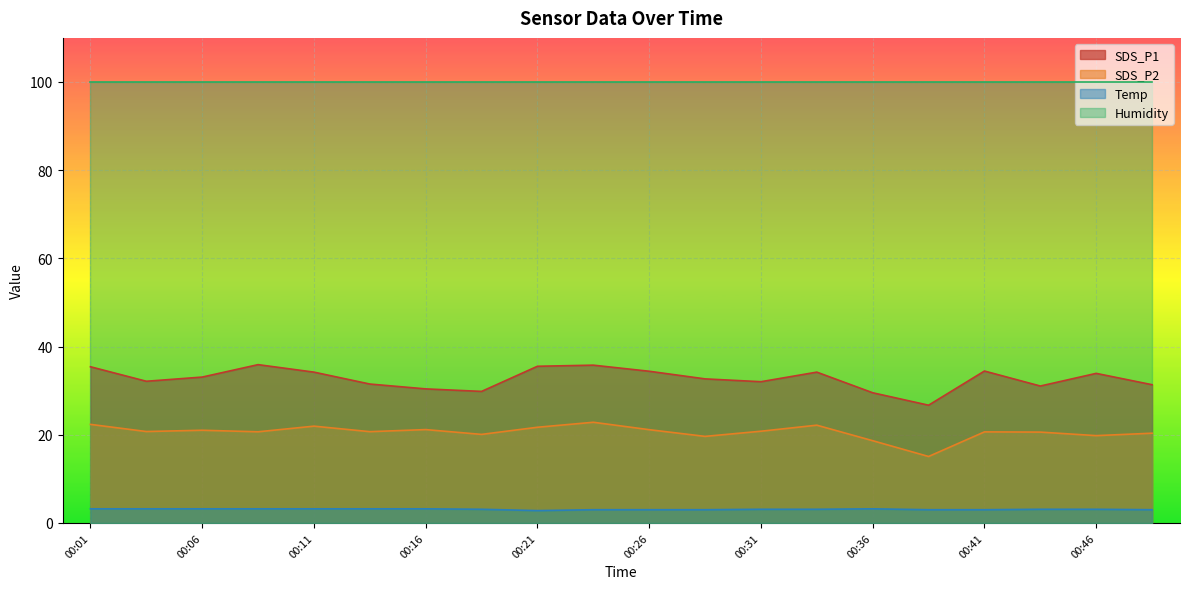

What is the smallest value displayed?

2.8